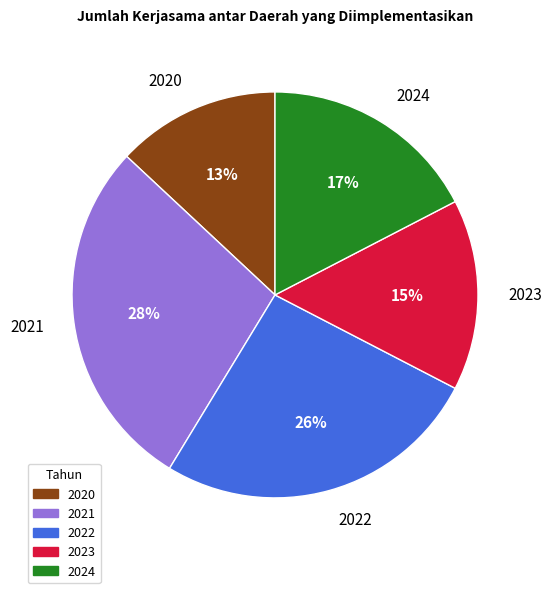

What is the ratio of the value at 2023 to the value at 2021?

0.5